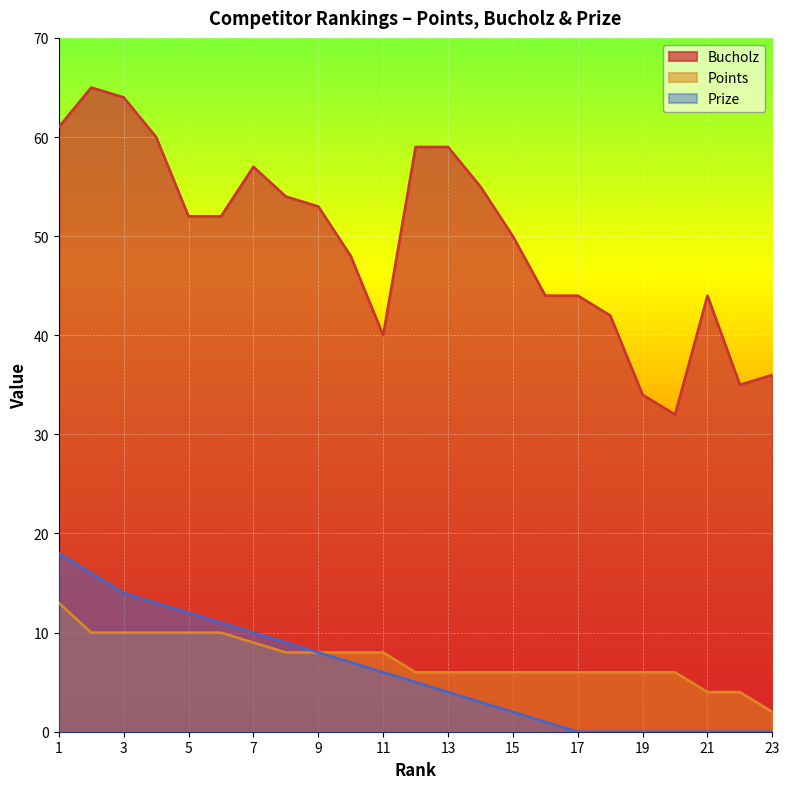

At which category does the chart reach its peak across all series?

2